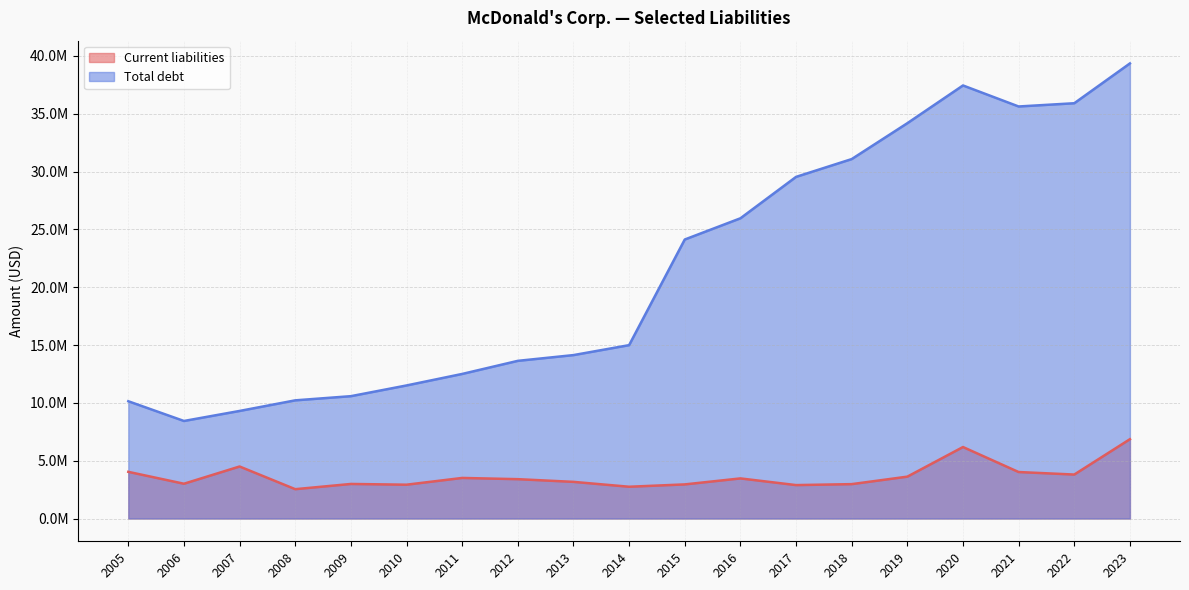

How many data points in Total debt are above 14989700?

9